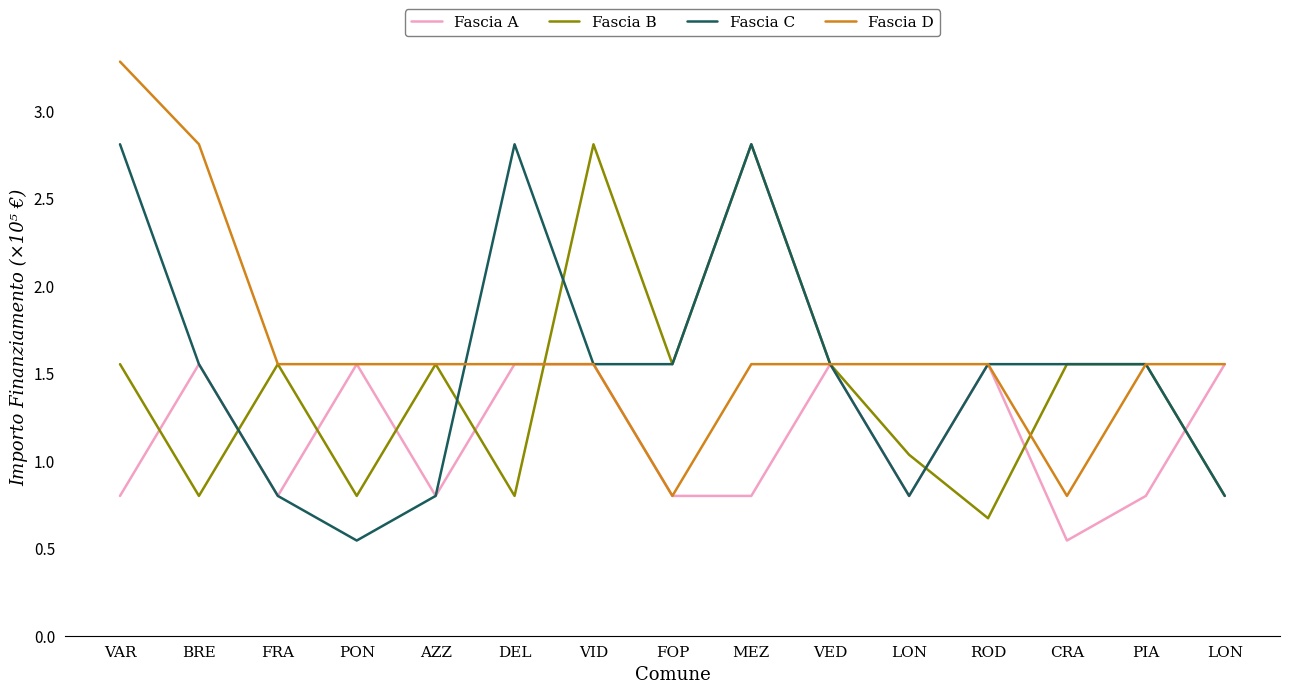

In Fascia B, how many points are lower than both neighbors (excluding endpoints)?

5